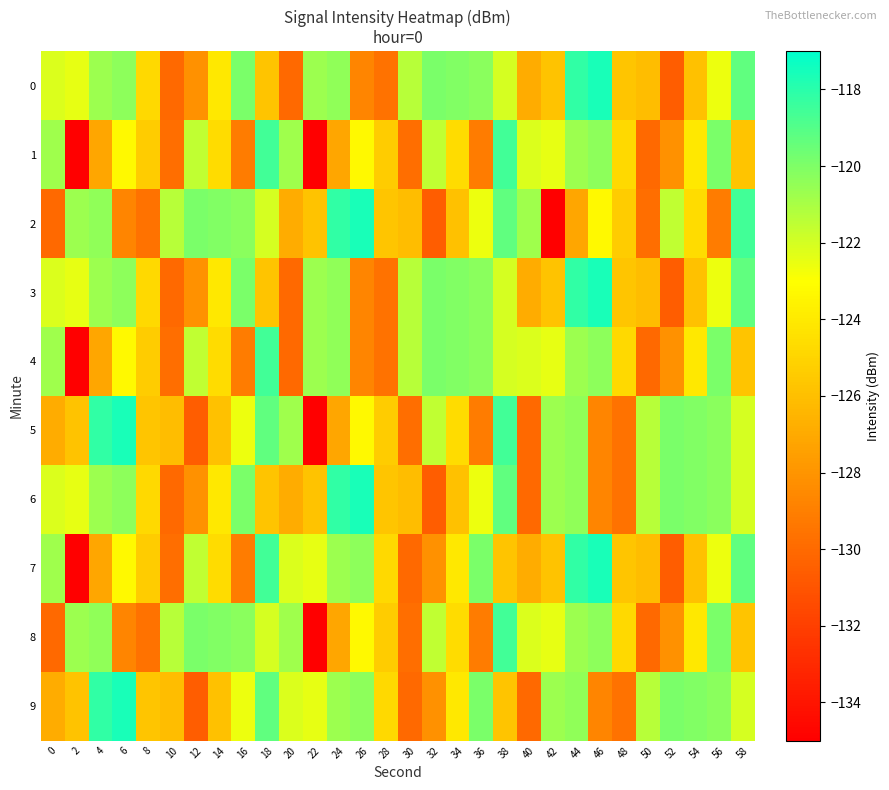

Which has a higher value, 50 or 30?

30